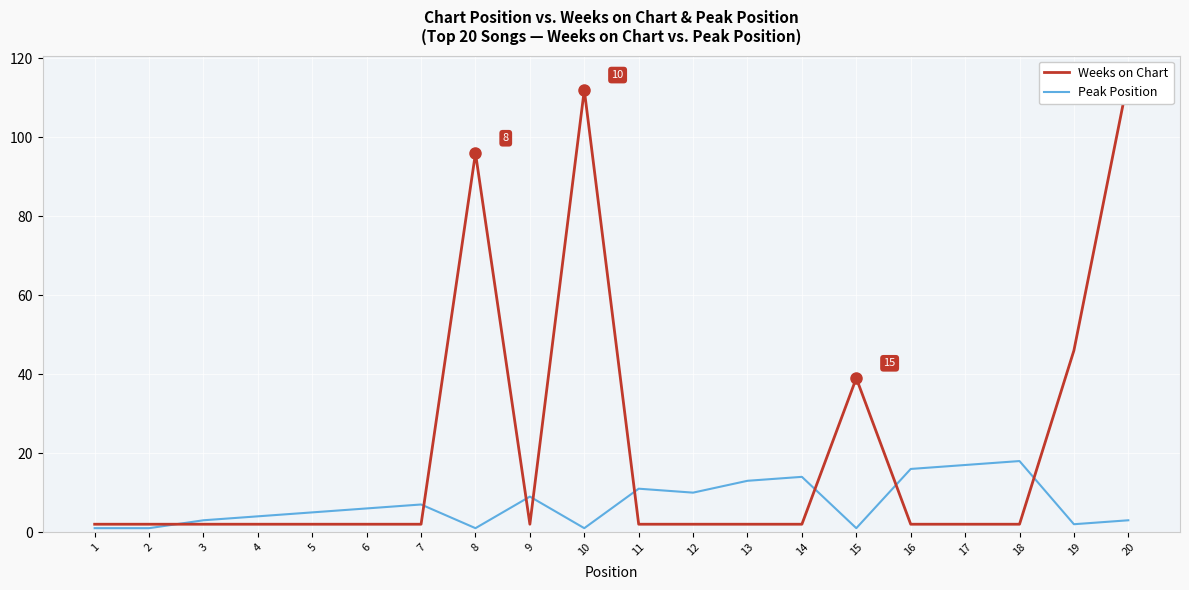

What is the value of the Weeks on Chart point at the 4th from the left?

2